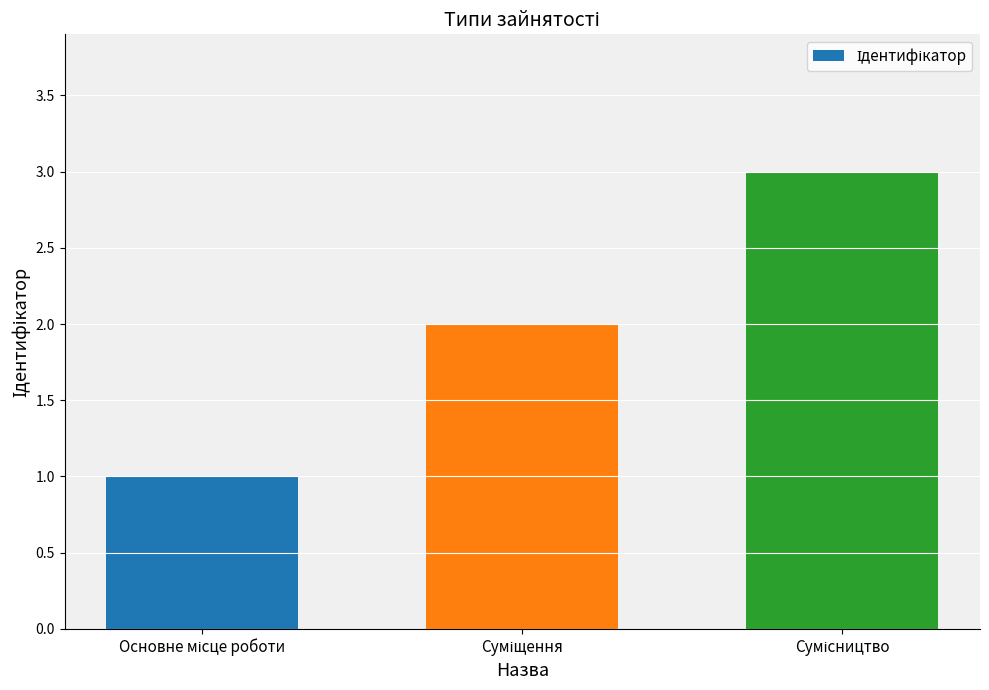

Does the chart contain any negative values?

No